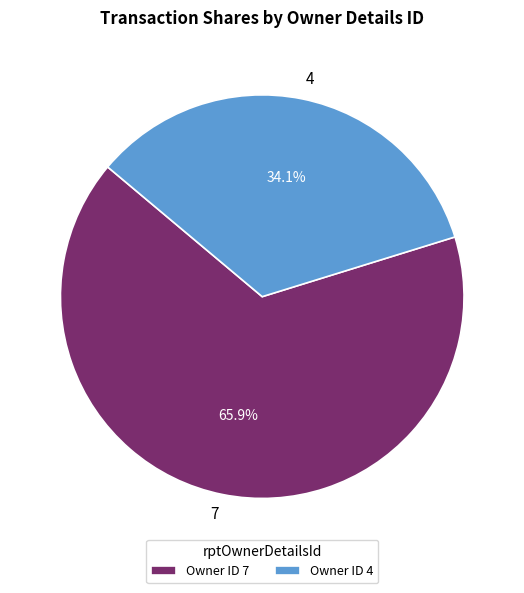

To the nearest percent, what is the difference between the 7 and 4 slice percentages?

32%